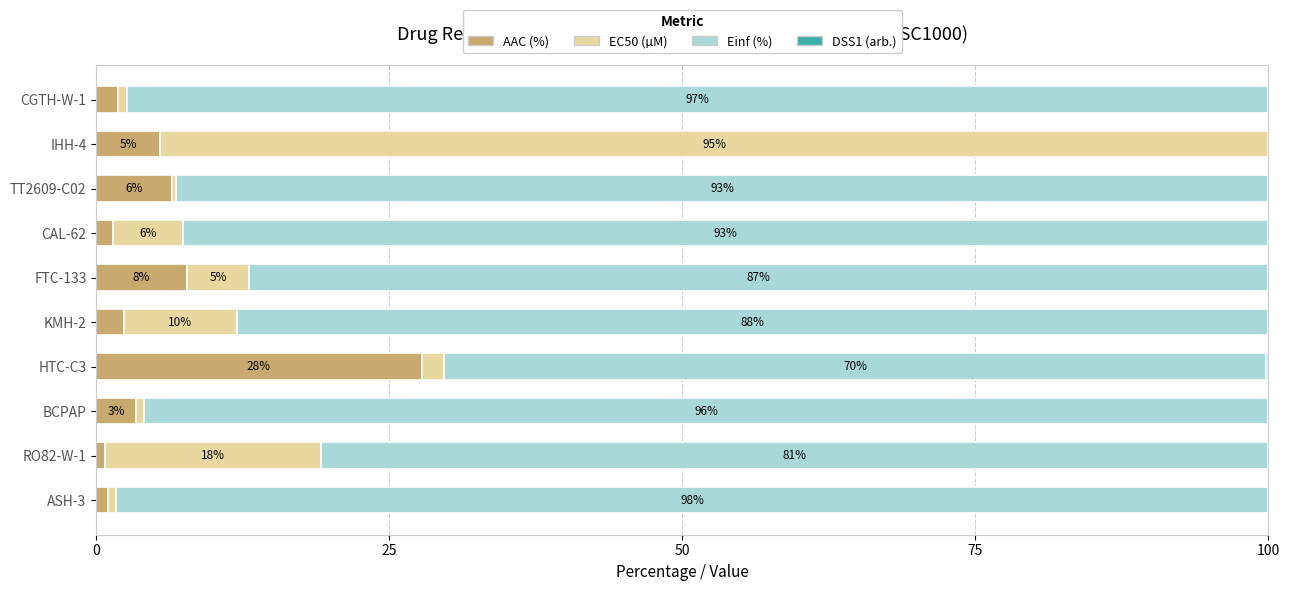

What is the sum of all AAC (%) values?

58.2